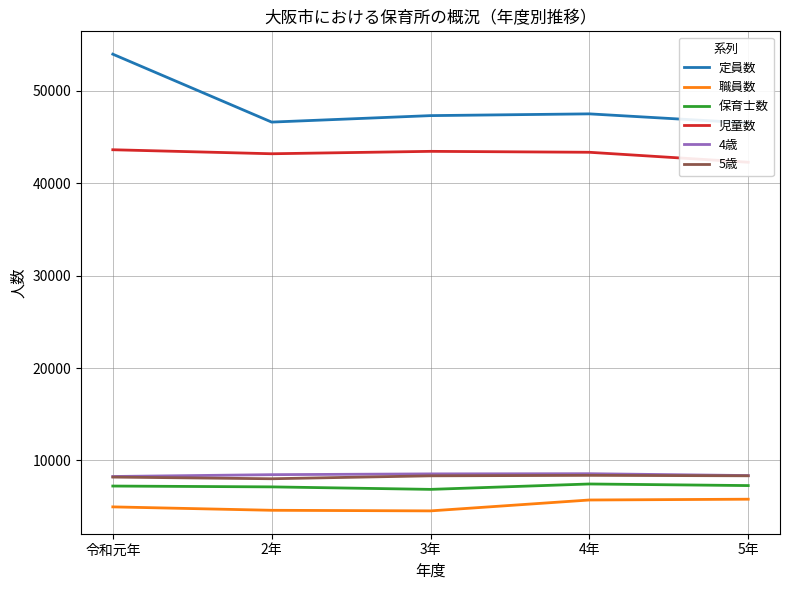

At which category does 児童数 reach its first local valley?

2年